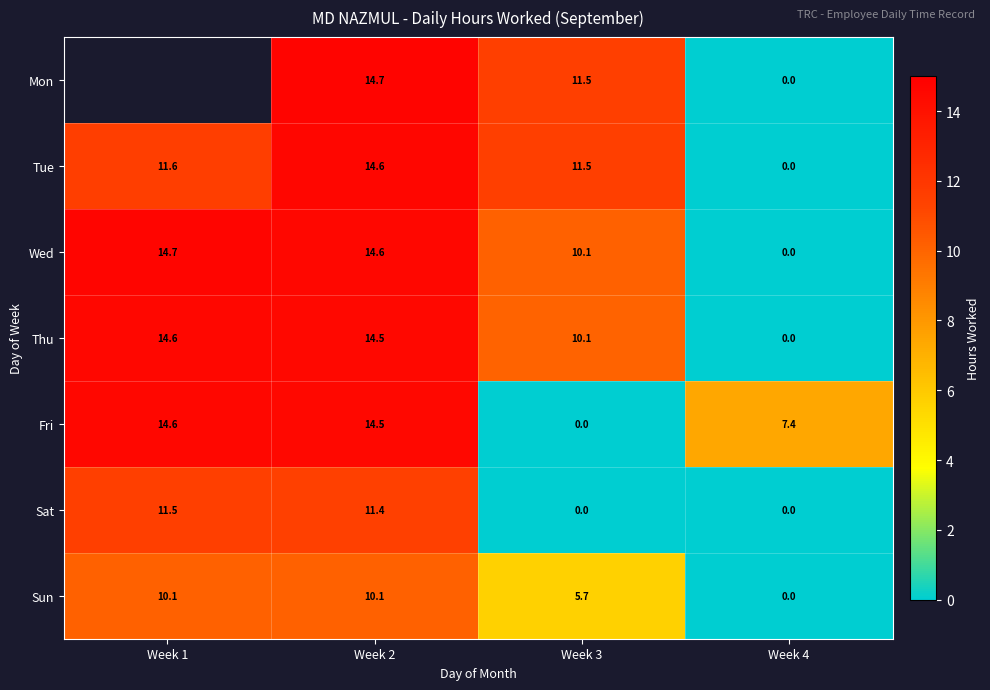

Between Week 2 and Week 4, which series saw the biggest shift?

Mon